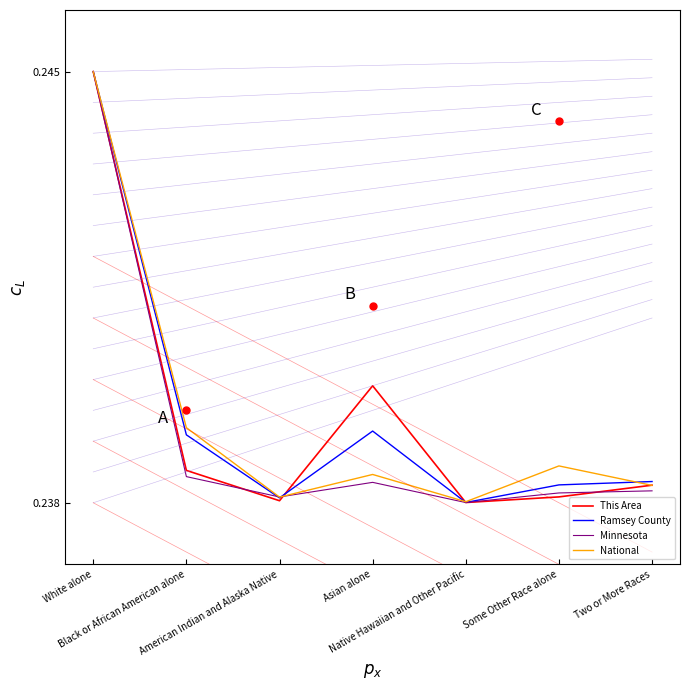

At which label does Ramsey County reach its minimum?

Native Hawaiian and Other Pacific